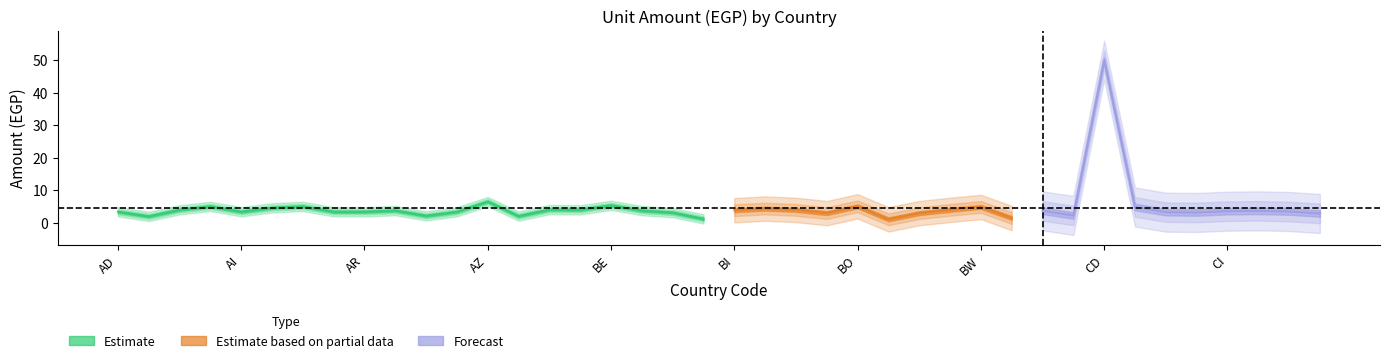

Which category has the lowest value across all series?

BH